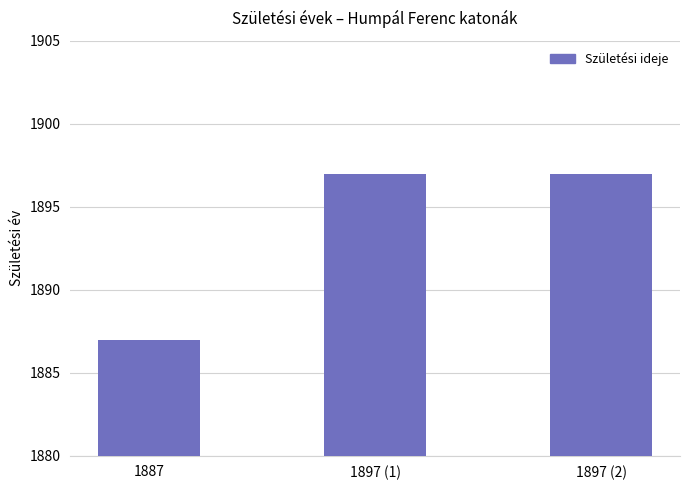

Reading right to left, what are all the values shown in this chart?

1897 (2)=1897	1897 (1)=1897	1887=1887